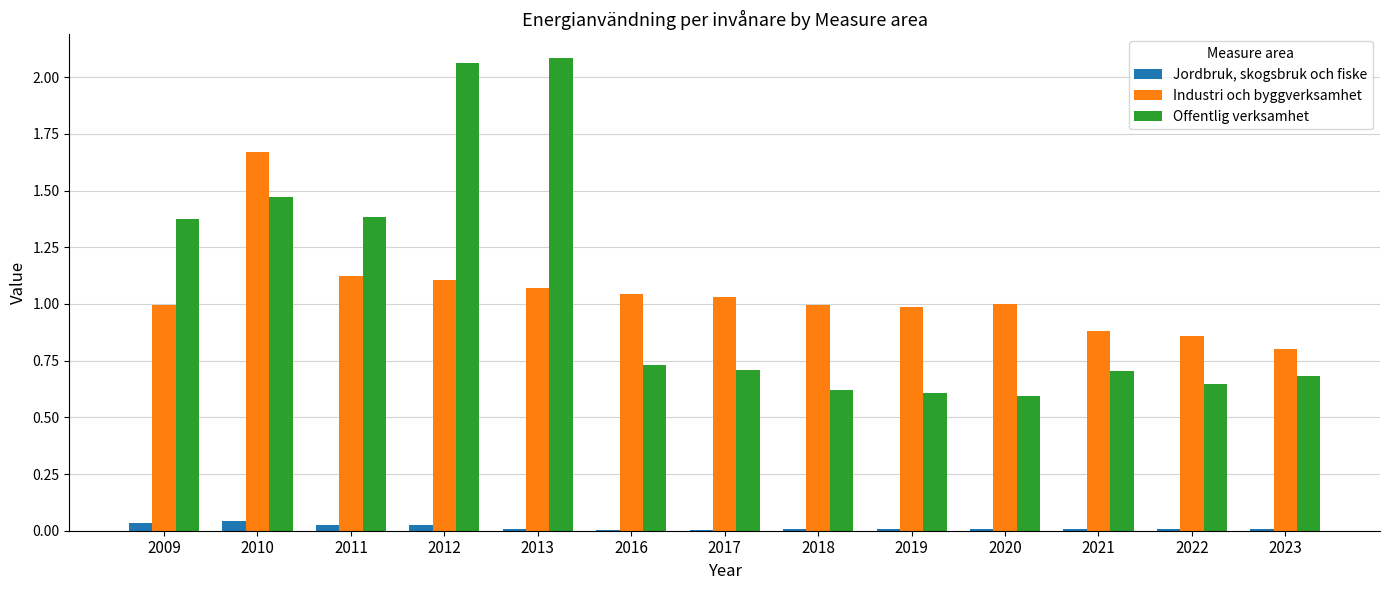

Is it true that Offentlig verksamhet equals 0.6 at 2019?

True